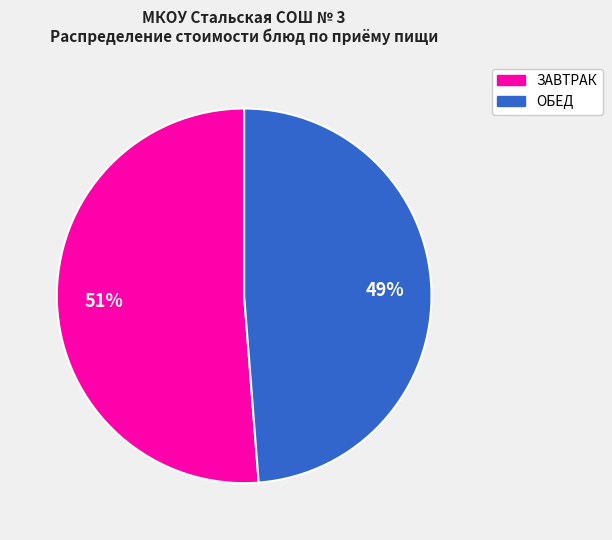

To the nearest percent, what is the average slice percentage?

50%